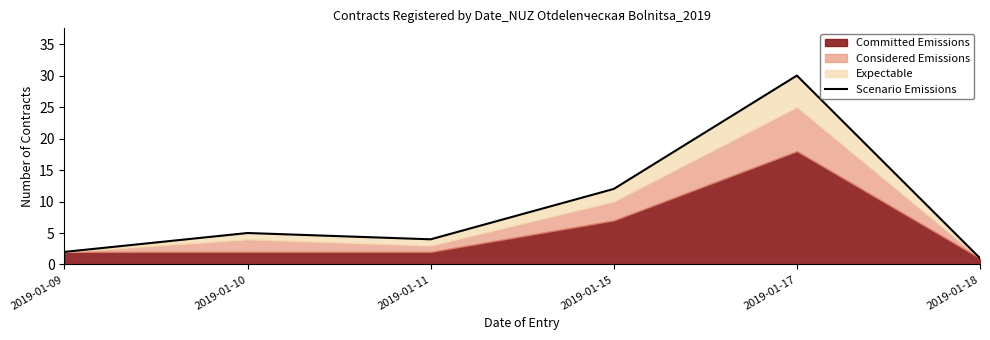

Reading left to right, what are all the values shown in this chart?

2019-01-09=2	2019-01-10=5	2019-01-11=4	2019-01-15=12	2019-01-17=30	2019-01-18=1